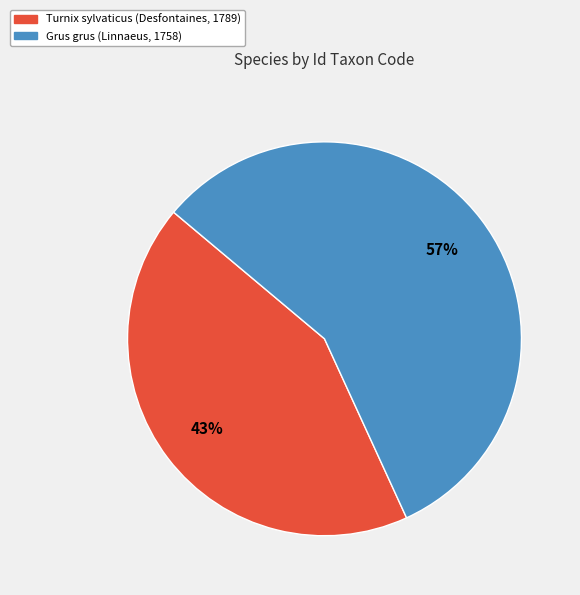

To the nearest percent, what portion does Turnix sylvaticus (Desfontaines, 1789) represent?

43%